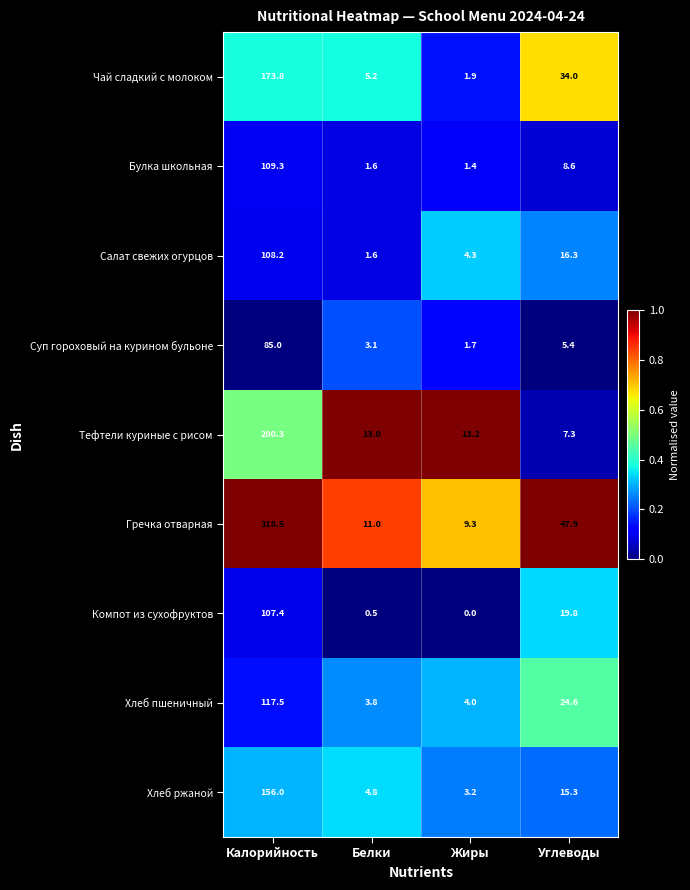

At which label does Тефтели куриные с рисом first exceed 13?

Калорийность